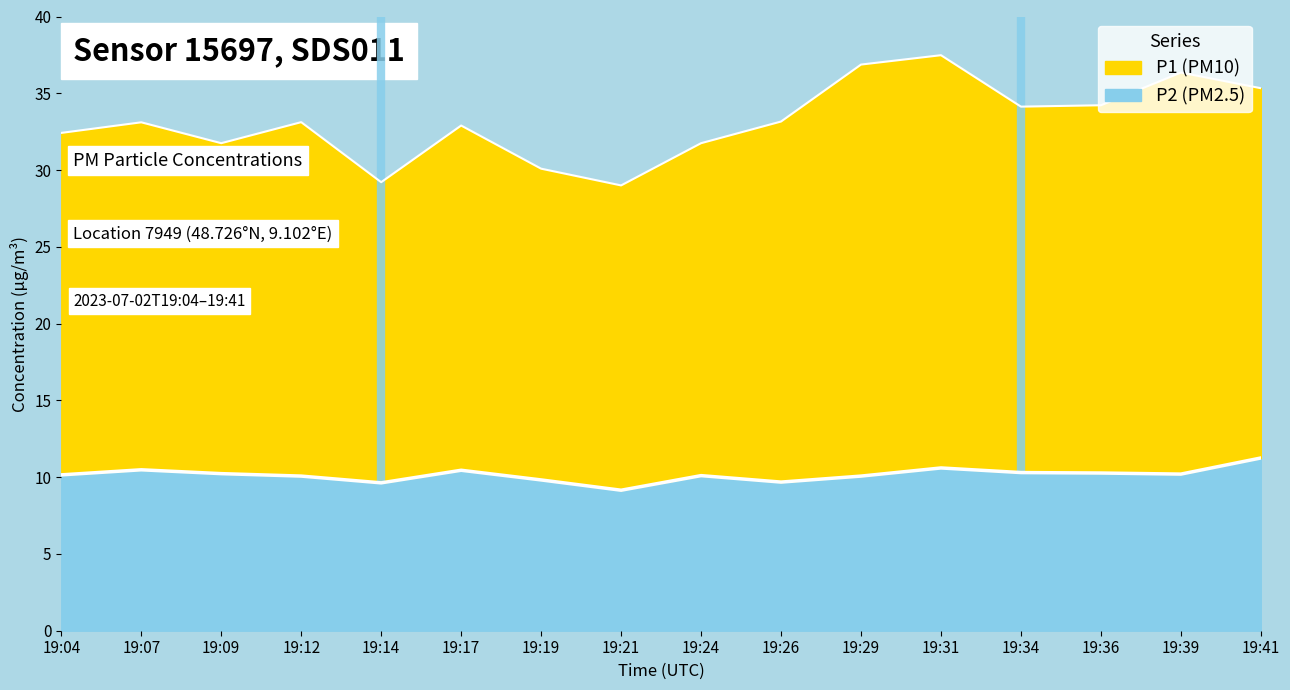

List the series in order of their overall mean, lowest first.

P2, P1